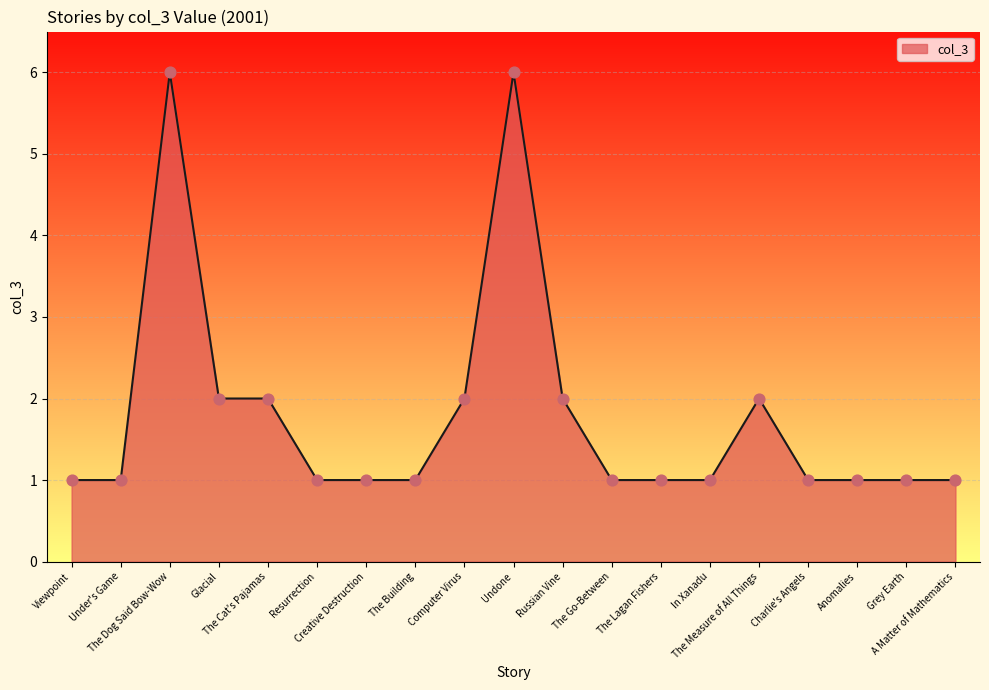

Which has a higher value, A Matter of Mathematics or Russian Vine?

Russian Vine